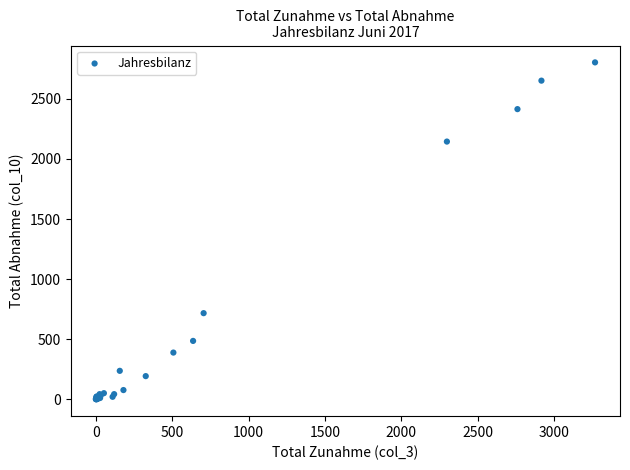

What Y value in the scatter plot is closest to 1402?

717